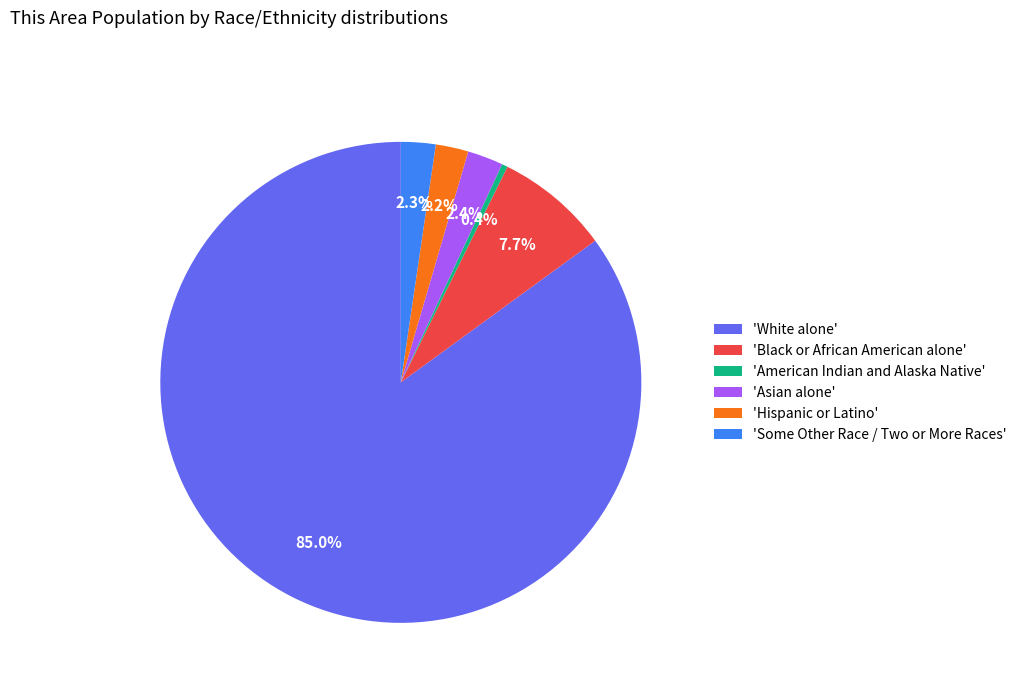

Approximately how many times larger is the value at 'Asian alone' compared to 'Some Other Race / Two or More Races'?

1.0